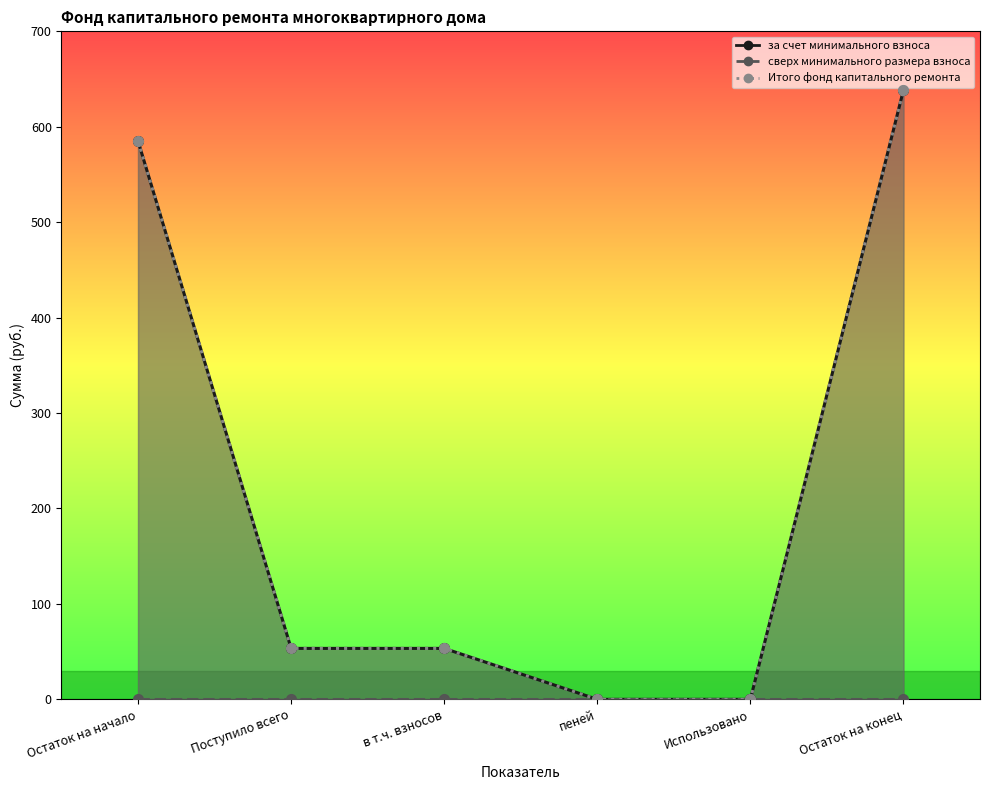

What is the label of the 2nd point from the right?

Использовано